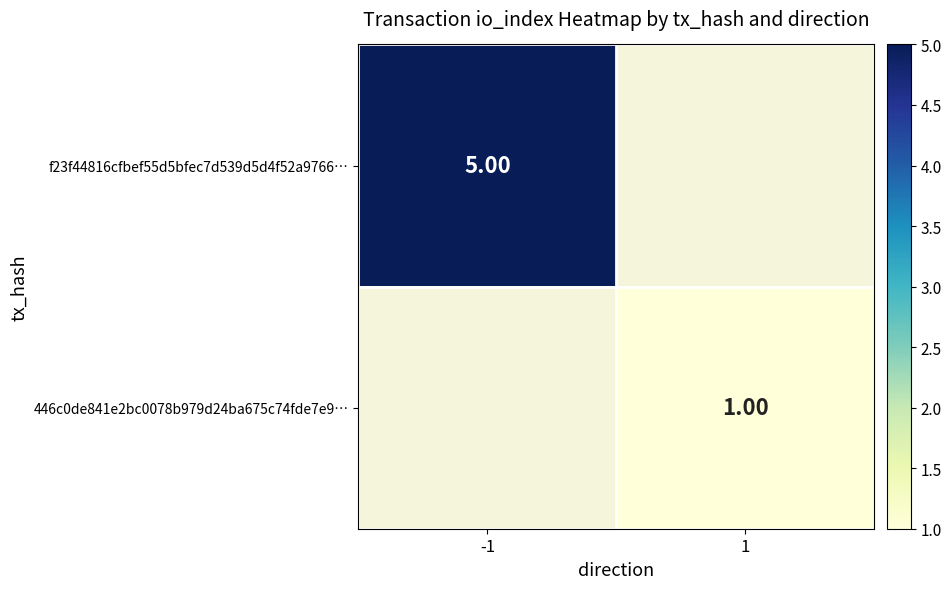

Is the value of 446c0de841e2bc0078b979d24ba675c74fde7e9… at 1 greater than the value of f23f44816cfbef55d5bfec7d539d5d4f52a9766… at -1?

No